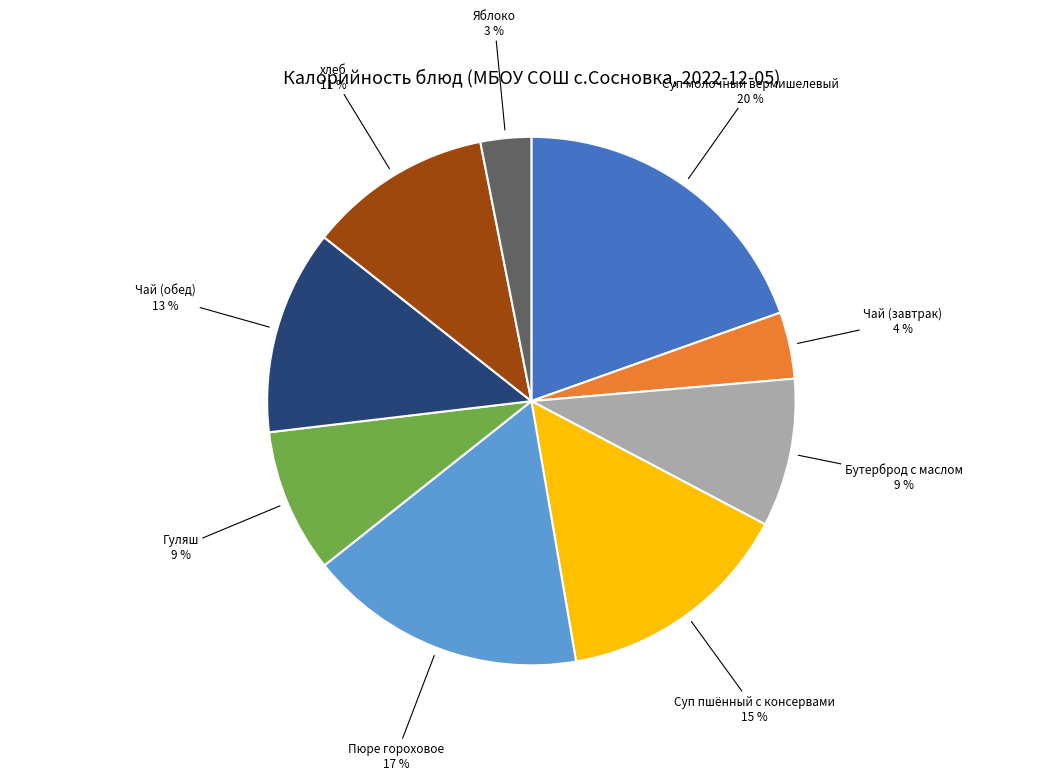

Which category has the biggest portion of the pie?

Суп молочный вермишелевый